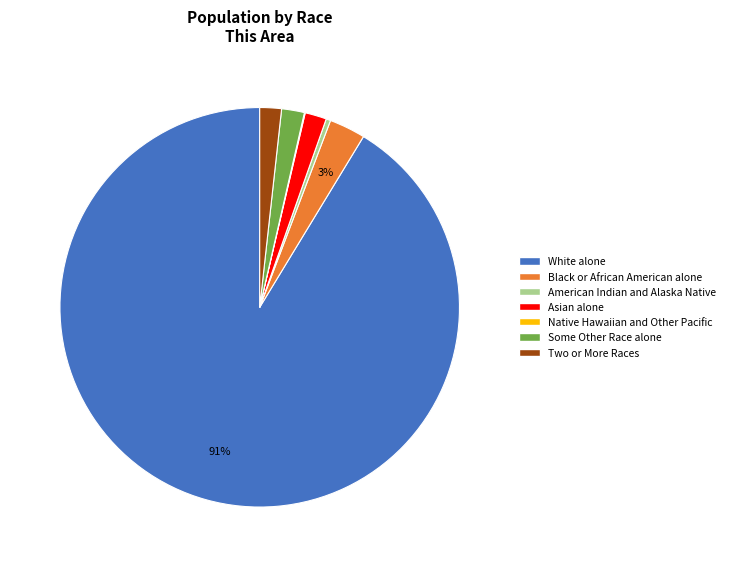

Between Black or African American alone and Two or More Races, which is larger?

Black or African American alone